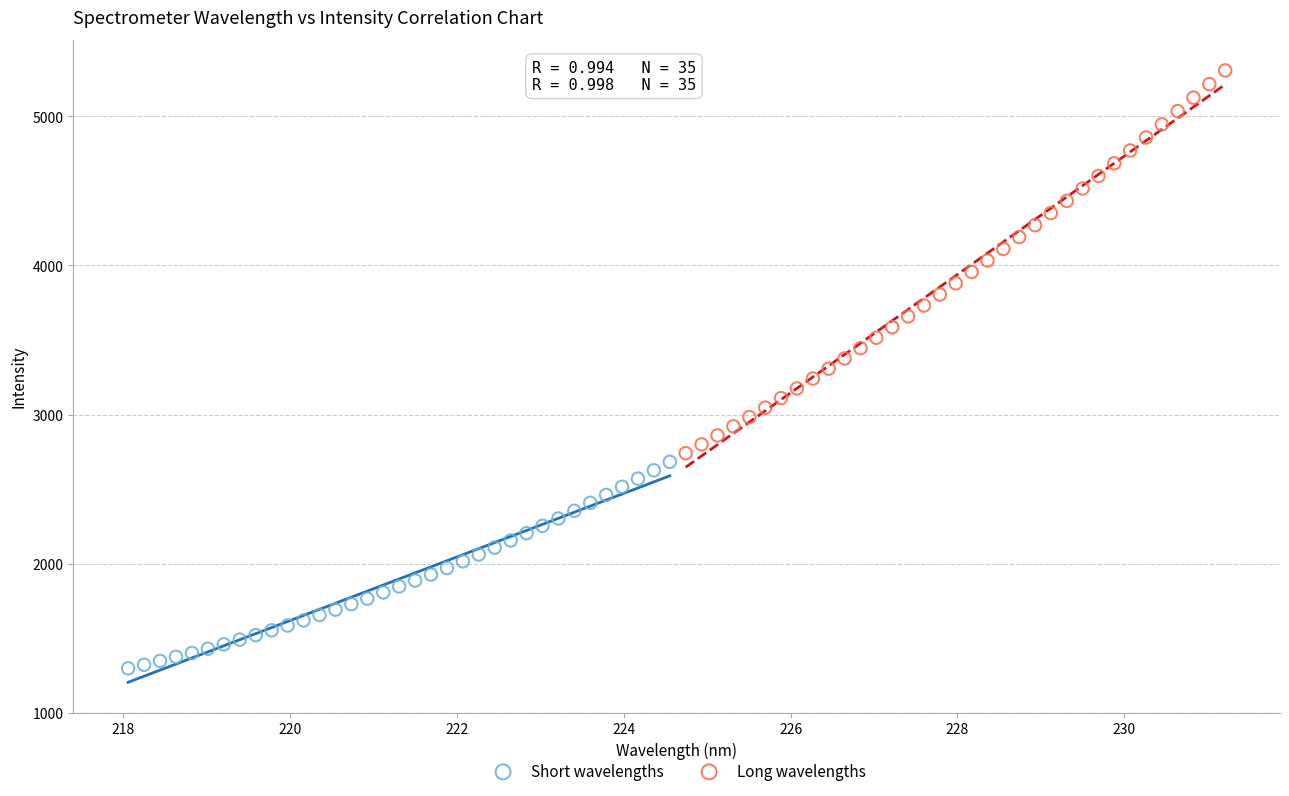

Which series reaches the maximum Y coordinate?

Long wavelengths